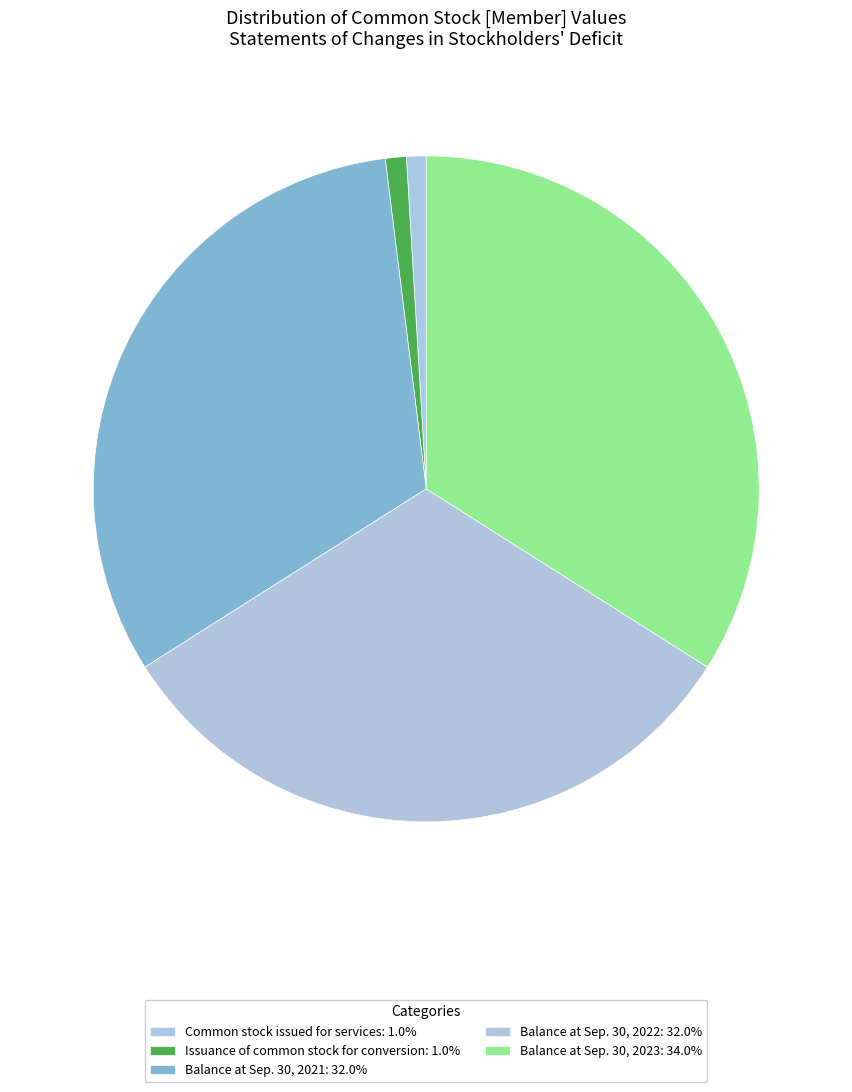

To the nearest percent, what percentage of the pie is Balance at Sep. 30, 2021?

32%